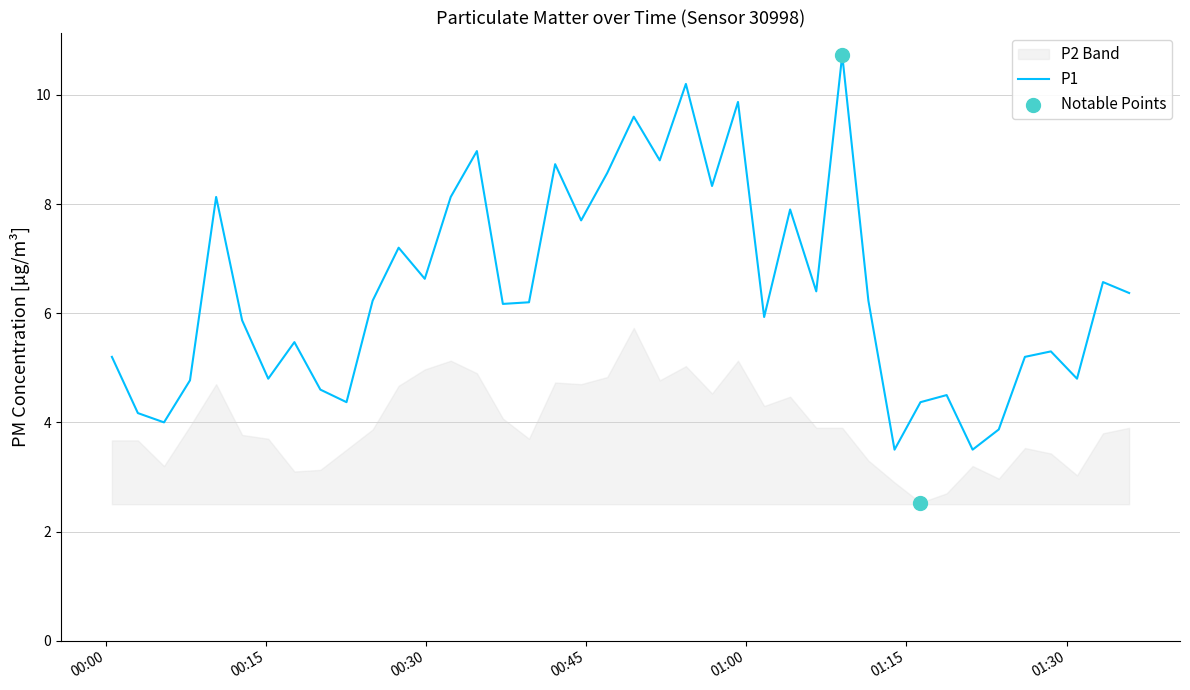

What is the highest value of the P1 series?

10.7